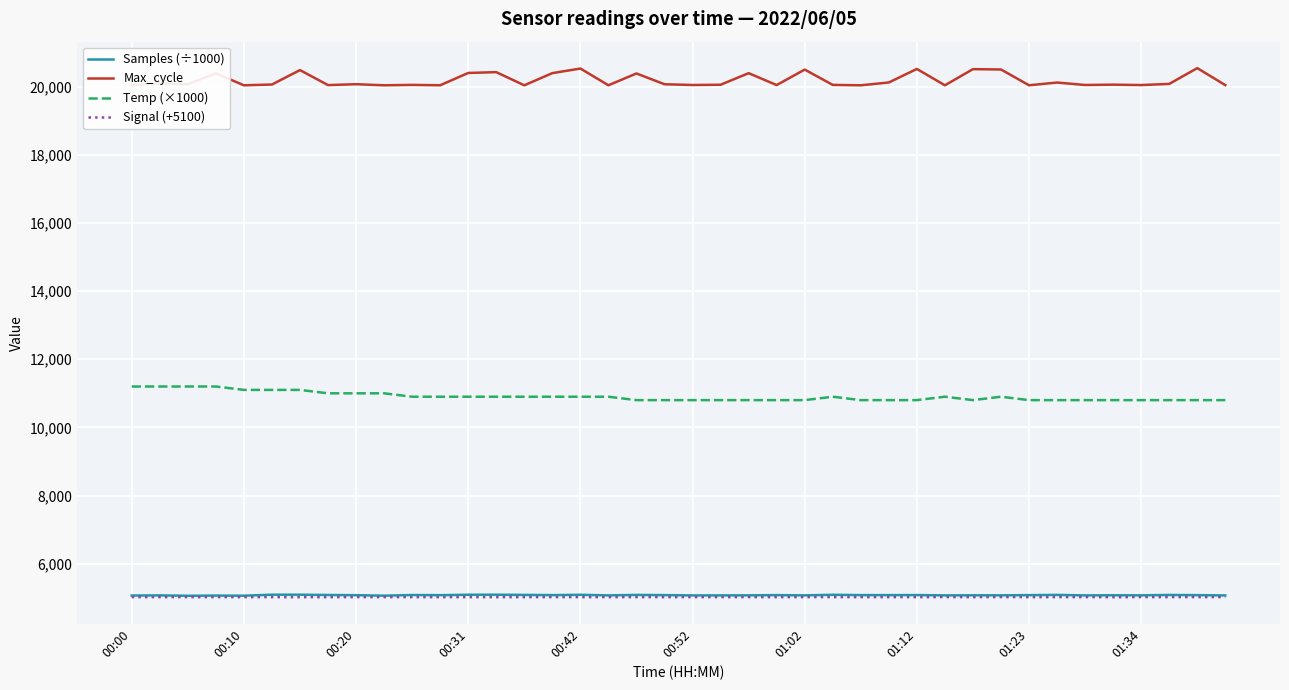

Which series has the largest total across all categories?

Max_cycle